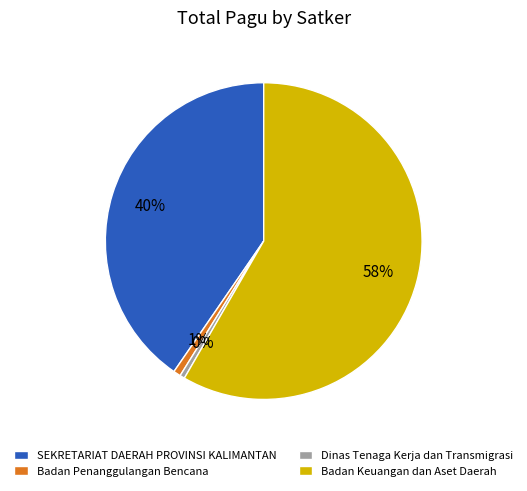

What is the majority slice?

Badan Keuangan dan Aset Daerah